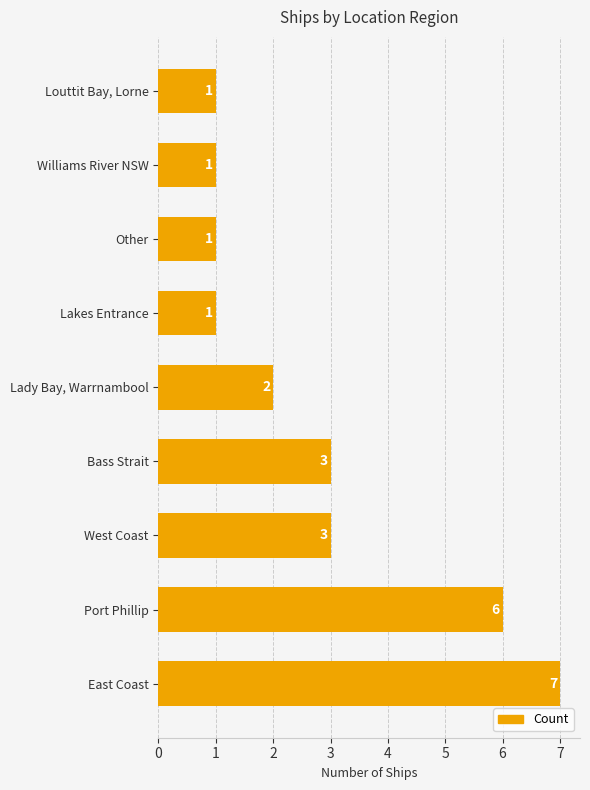

Reading top to bottom, list all the values displayed in this chart.

1	1	1	1	2	3	3	6	7